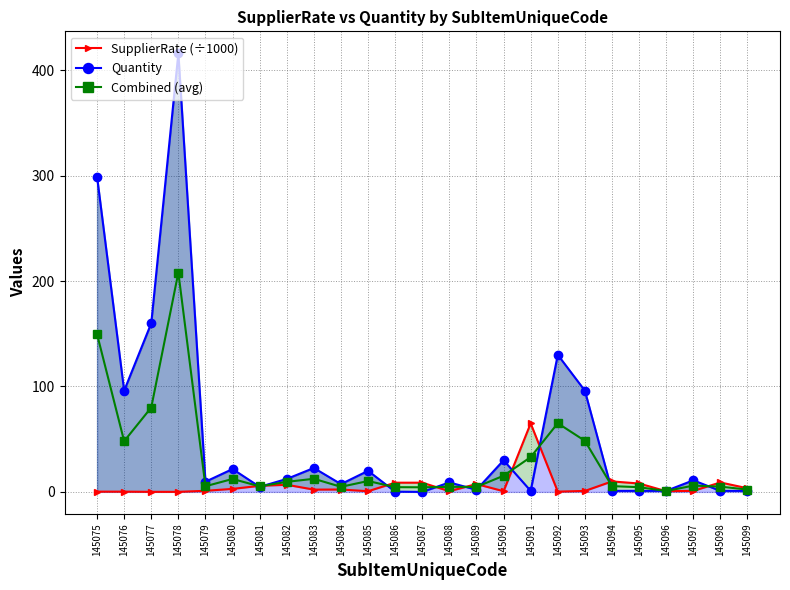

How many interior local peaks does the Combined (avg) series have?

7